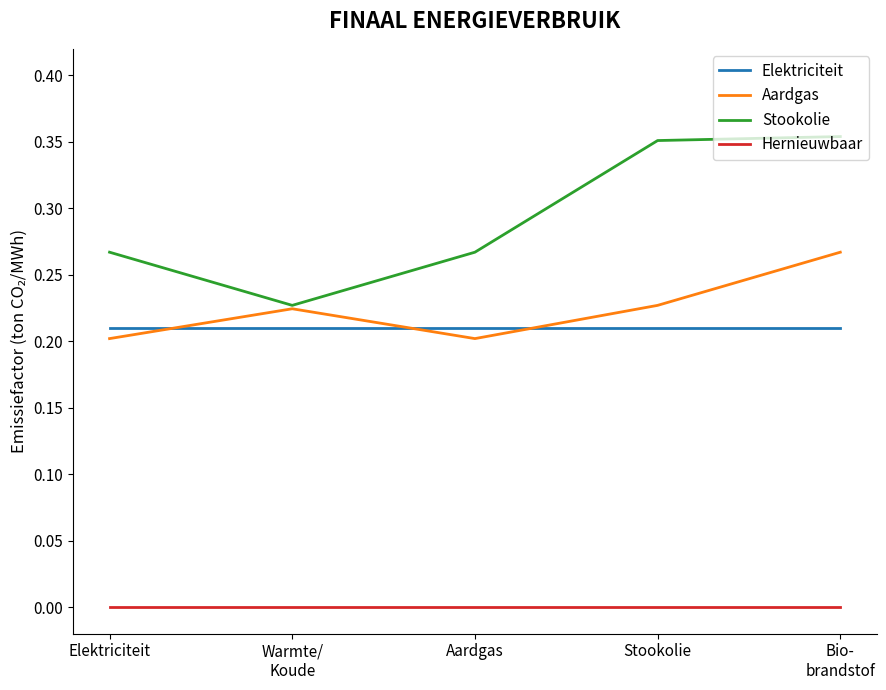

Which series has the largest range (max minus min)?

Stookolie